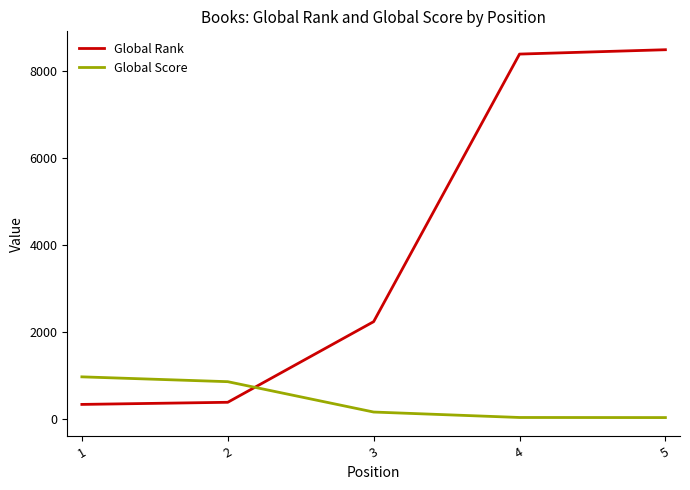

Does the chart display data point markers on the line(s)?

No